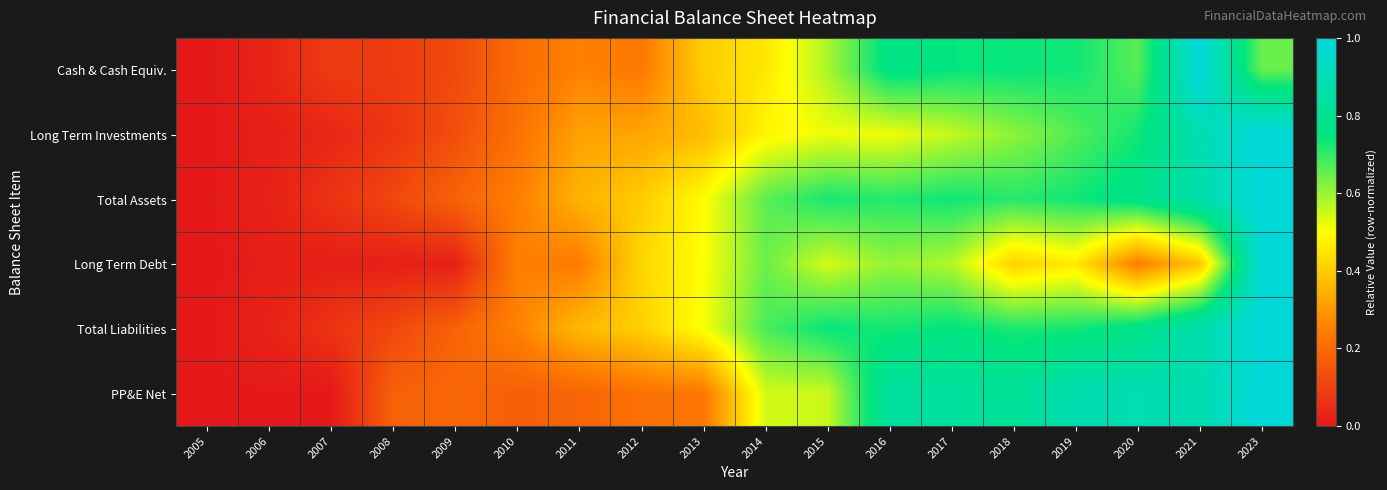

Which category has the highest value across all series?

2021